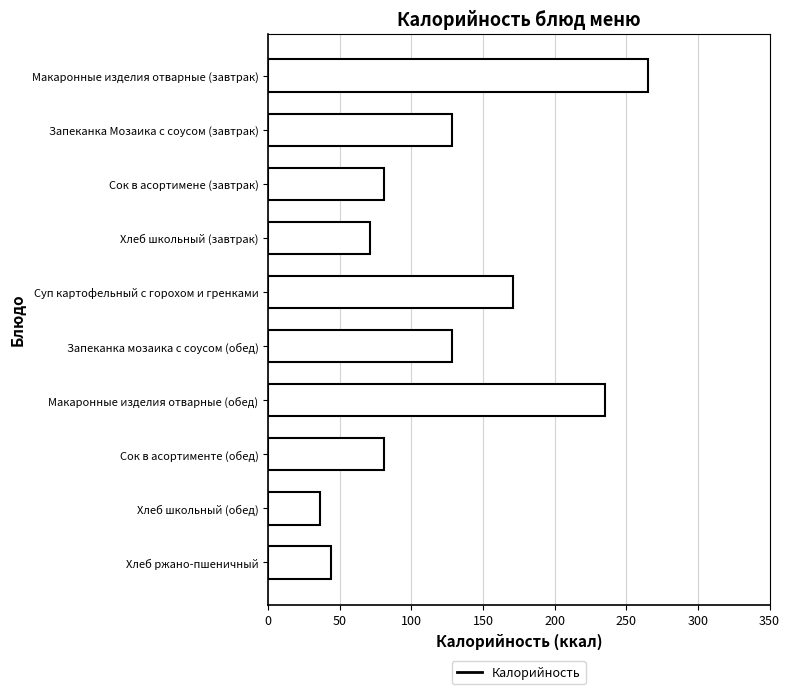

Which has a higher value, Сок в асортимене (завтрак) or Запеканка мозаика с соусом (обед)?

Запеканка мозаика с соусом (обед)